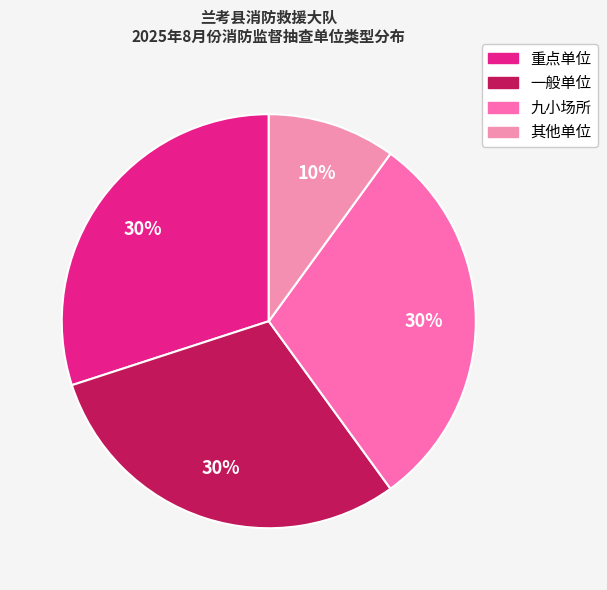

The 其他单位 slice represents 23% of the pie. True or false?

False